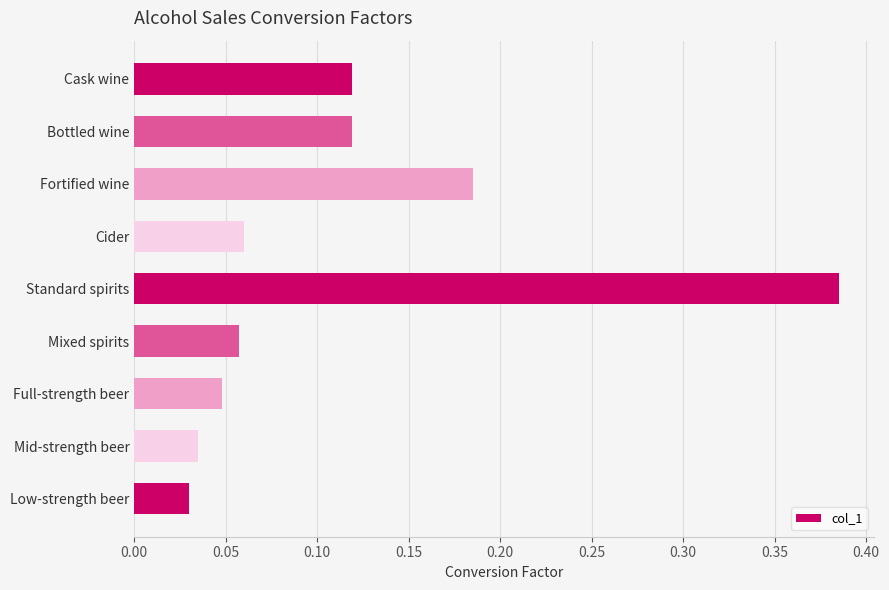

Between Mid-strength beer and Mixed spirits, which is larger?

Mixed spirits